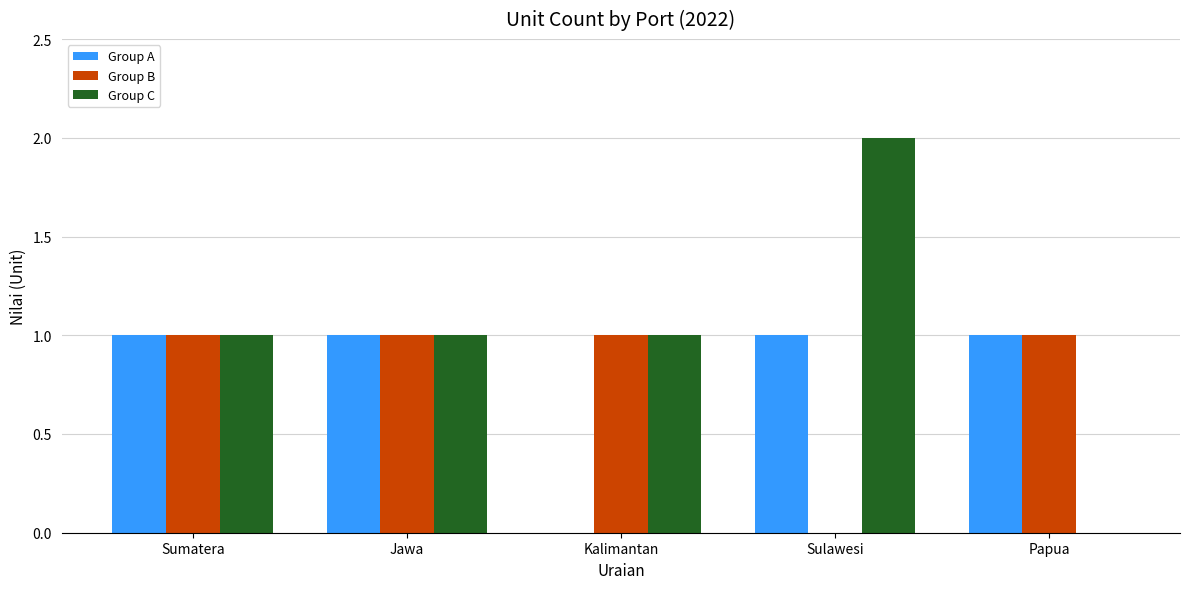

What value does the Group C series have at Kalimantan?

1